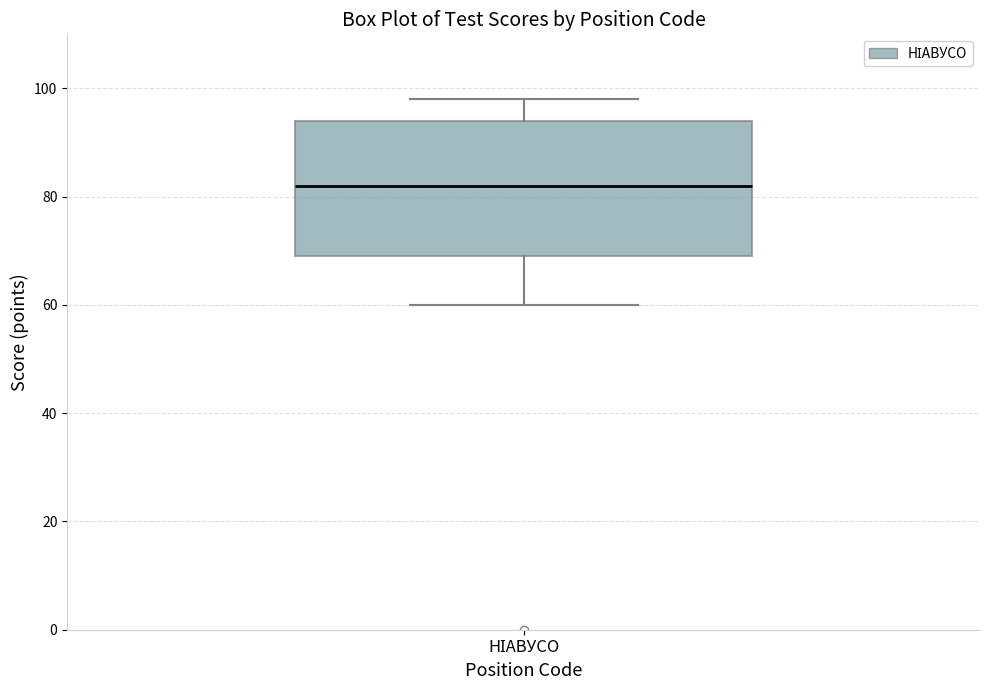

Where does the median line of the box for НІАВУСО sit on the y-axis? The values are not printed on the chart, so give them approximately, as read against the axis.

82